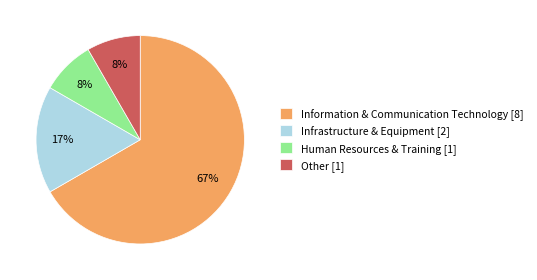

The Other [1] slice represents 8% of the pie. True or false?

True